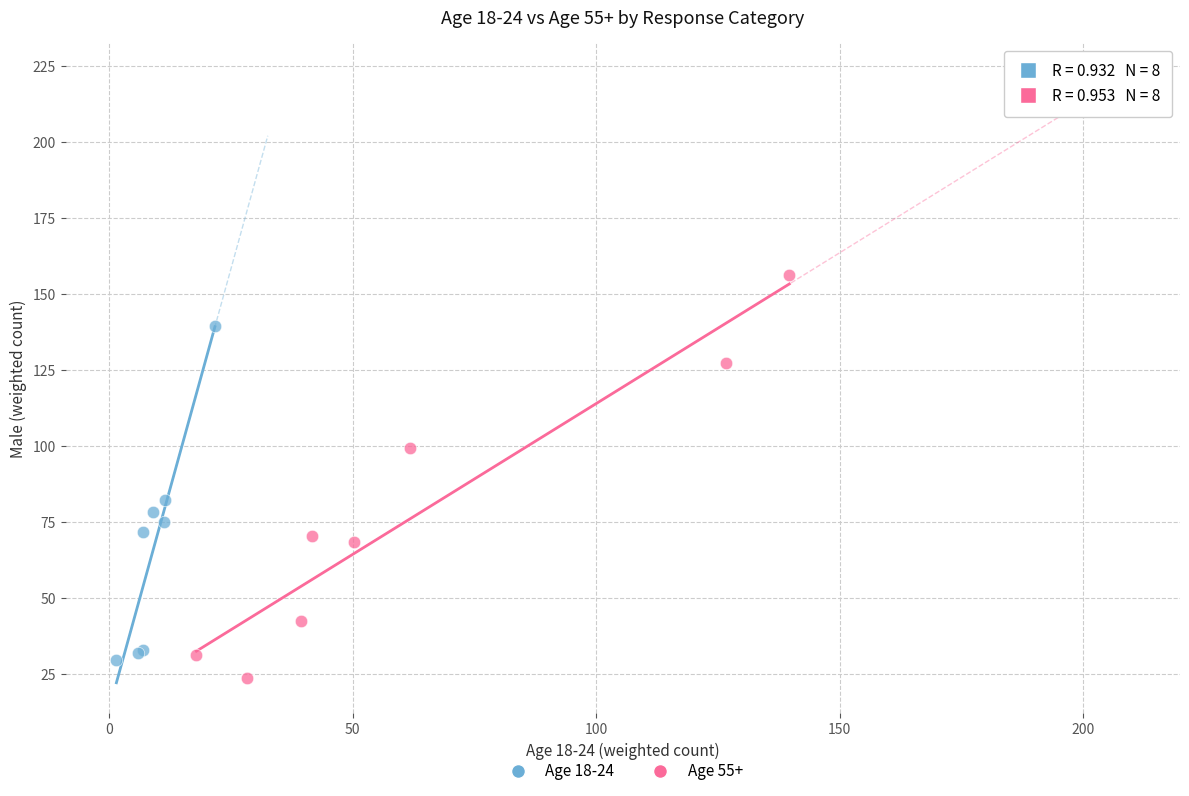

Which series contains the highest Y value?

Age 55+